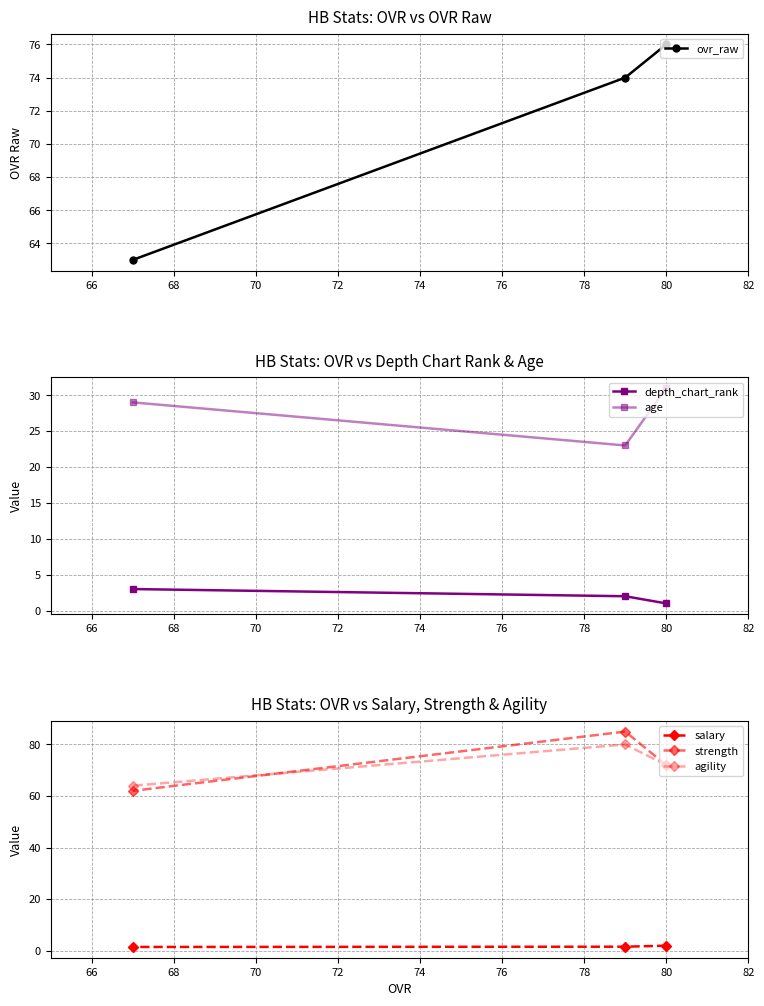

How many values in the age series are below 29?

1